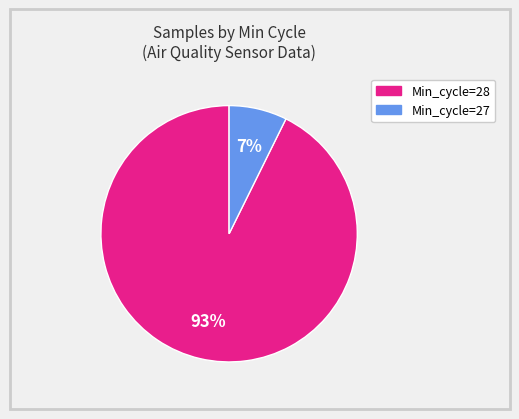

Is there a majority slice in this chart?

Yes